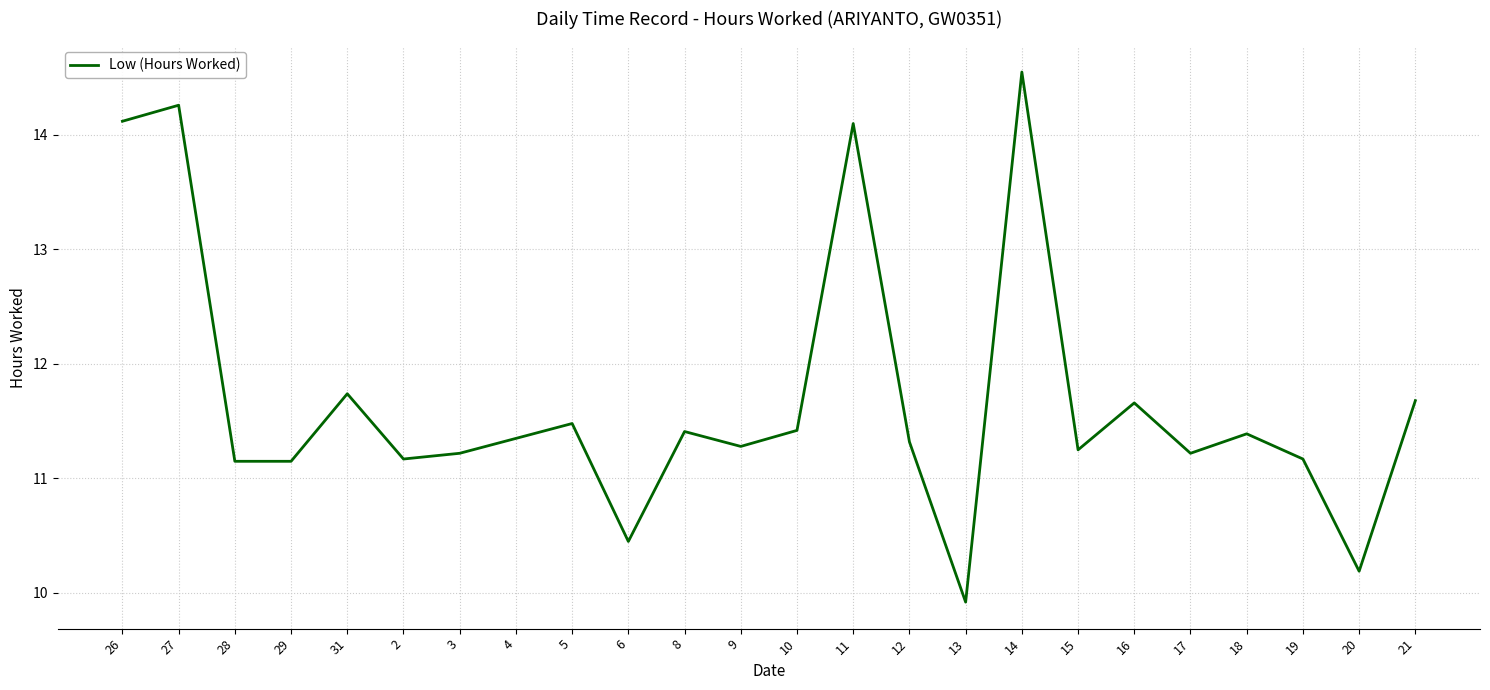

How many categories are shown in the chart?

24